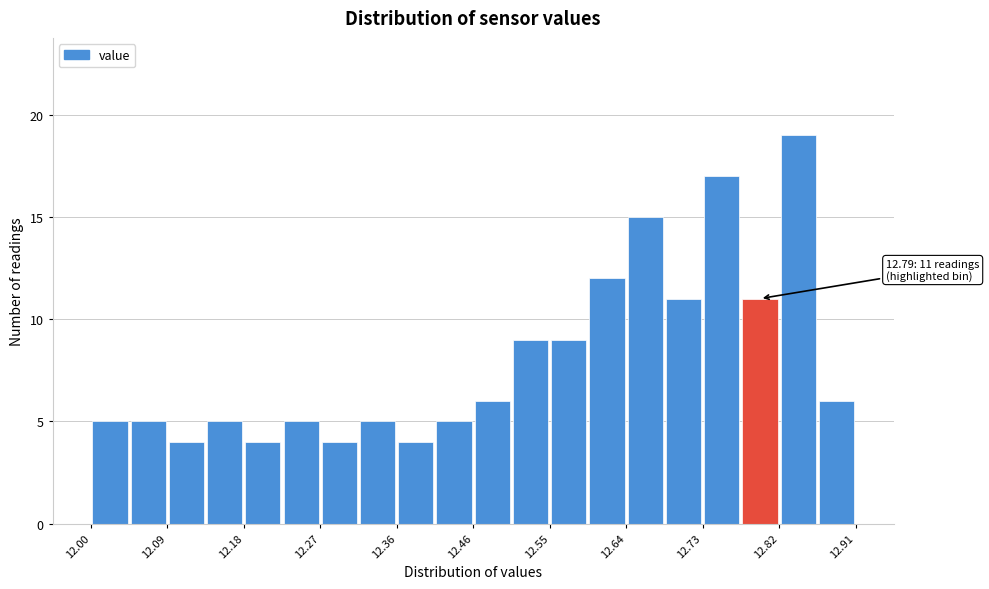

Which range on the x-axis has the tallest bar?

12.82 to 12.86